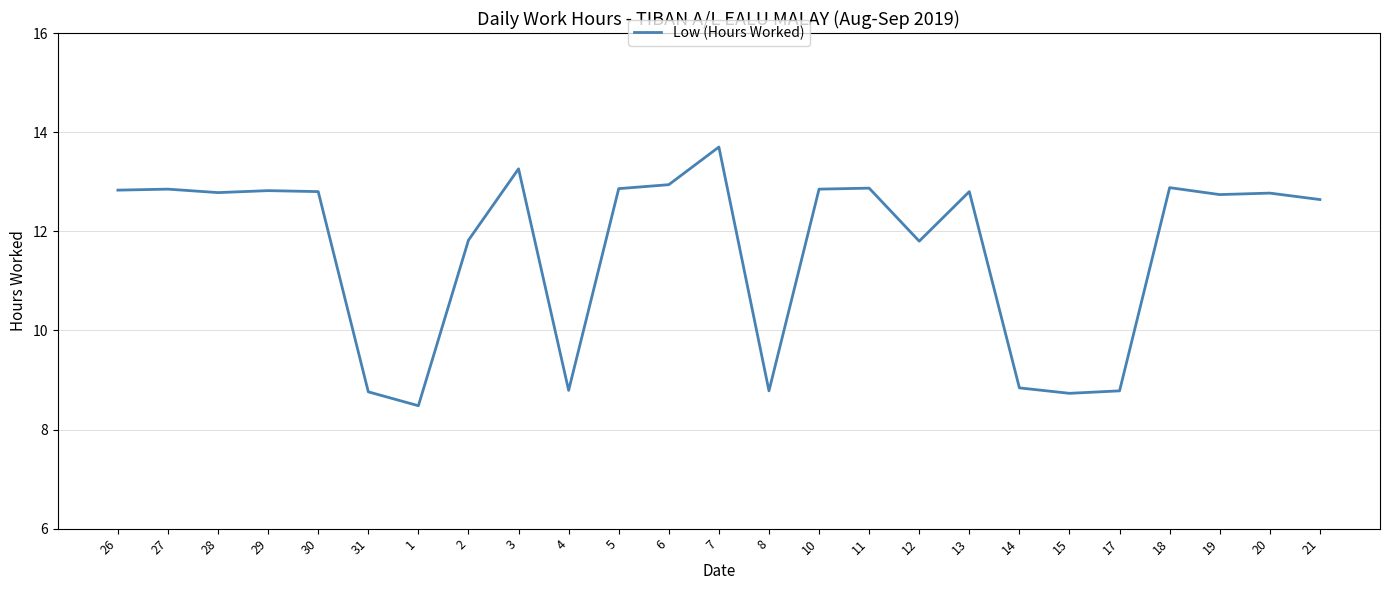

What position from the left is 5?

11